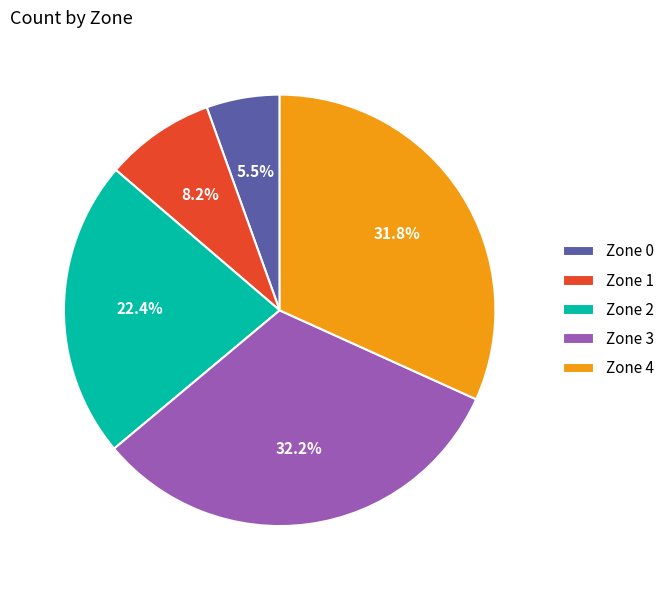

Which has a higher value, Zone 4 or Zone 1?

Zone 4